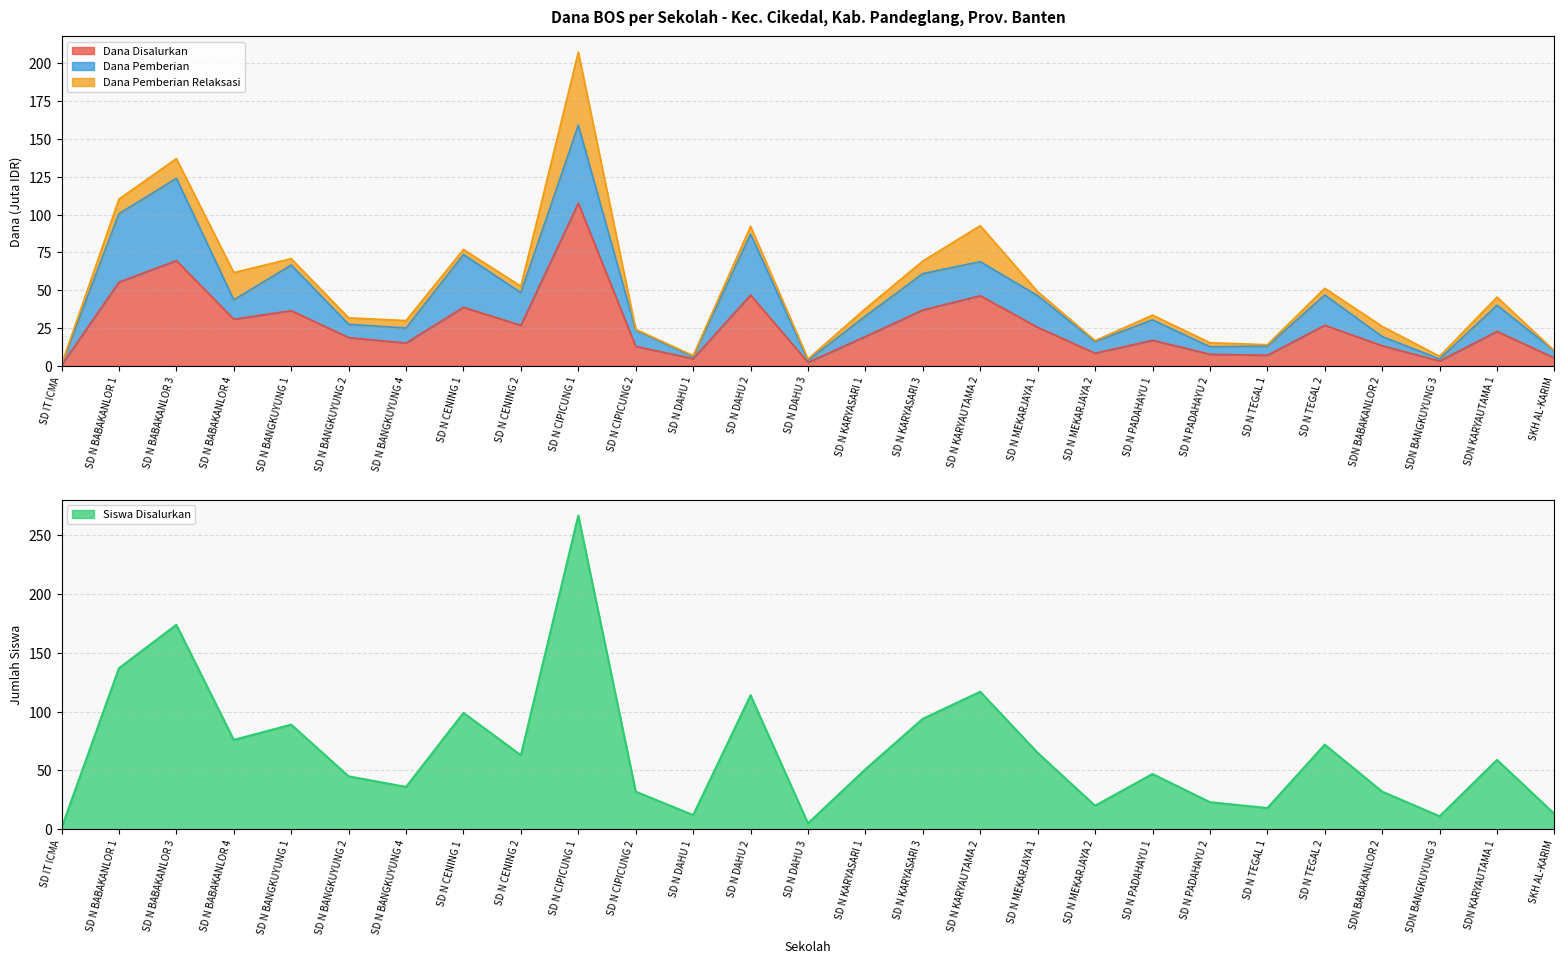

Where does the Dana Disalurkan series first go above 19?

SD N BABAKANLOR 1